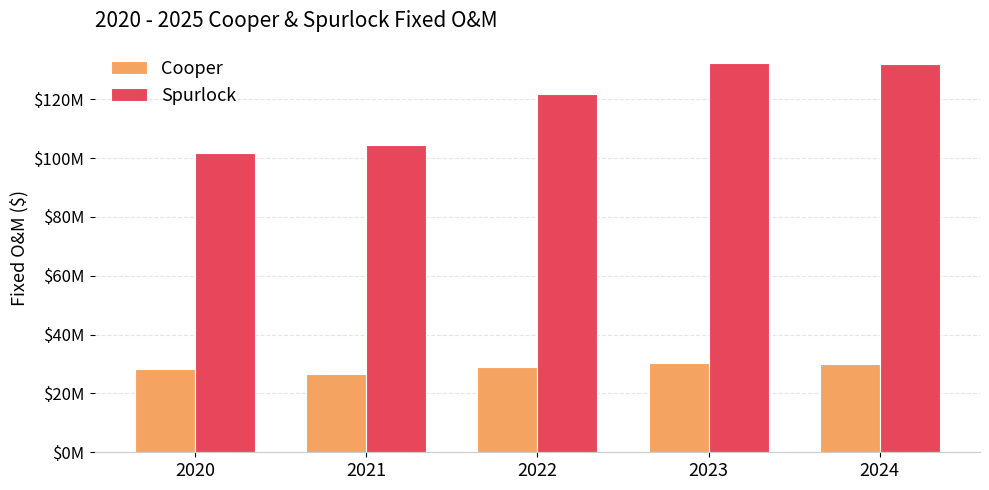

What is the sum of the Cooper values at 2024 and 2021?

56612139